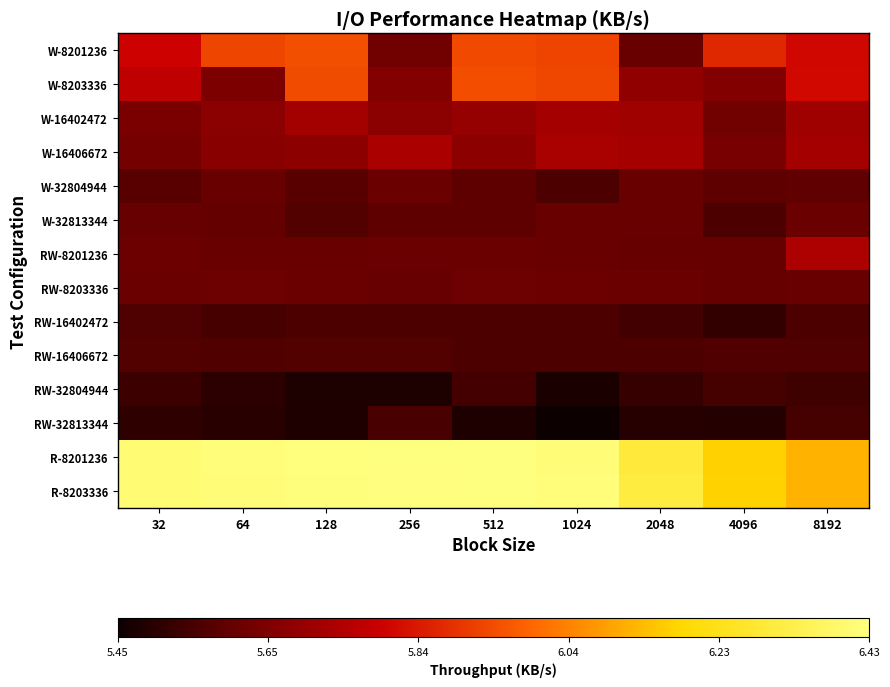

Reading left to right, list all the values displayed in this chart.

W-8201236: 32=5.8	64=5.9	128=5.9	256=5.6	512=5.9	1024=5.9	2048=5.6	4096=5.9	8192=5.8
W-8203336: 32=5.8	64=5.6	128=5.9	256=5.7	512=5.9	1024=5.9	2048=5.7	4096=5.7	8192=5.8
W-16402472: 32=5.6	64=5.7	128=5.7	256=5.7	512=5.7	1024=5.7	2048=5.7	4096=5.6	8192=5.7
W-16406672: 32=5.6	64=5.7	128=5.7	256=5.7	512=5.7	1024=5.7	2048=5.7	4096=5.6	8192=5.7
W-32804944: 32=5.6	64=5.6	128=5.6	256=5.6	512=5.6	1024=5.6	2048=5.6	4096=5.6	8192=5.6
W-32813344: 32=5.6	64=5.6	128=5.6	256=5.6	512=5.6	1024=5.6	2048=5.6	4096=5.6	8192=5.6
RW-8201236: 32=5.6	64=5.6	128=5.6	256=5.6	512=5.6	1024=5.6	2048=5.6	4096=5.6	8192=5.7
RW-8203336: 32=5.6	64=5.6	128=5.6	256=5.6	512=5.6	1024=5.6	2048=5.6	4096=5.6	8192=5.6
RW-16402472: 32=5.6	64=5.5	128=5.6	256=5.6	512=5.6	1024=5.6	2048=5.5	4096=5.5	8192=5.6
RW-16406672: 32=5.6	64=5.6	128=5.6	256=5.6	512=5.6	1024=5.6	2048=5.6	4096=5.6	8192=5.6
RW-32804944: 32=5.5	64=5.5	128=5.5	256=5.5	512=5.5	1024=5.5	2048=5.5	4096=5.5	8192=5.5
RW-32813344: 32=5.5	64=5.5	128=5.5	256=5.6	512=5.5	1024=5.5	2048=5.5	4096=5.5	8192=5.5
R-8201236: 32=6.4	64=6.4	128=6.4	256=6.4	512=6.4	1024=6.4	2048=6.3	4096=6.2	8192=6.1
R-8203336: 32=6.4	64=6.4	128=6.4	256=6.4	512=6.4	1024=6.4	2048=6.3	4096=6.2	8192=6.1